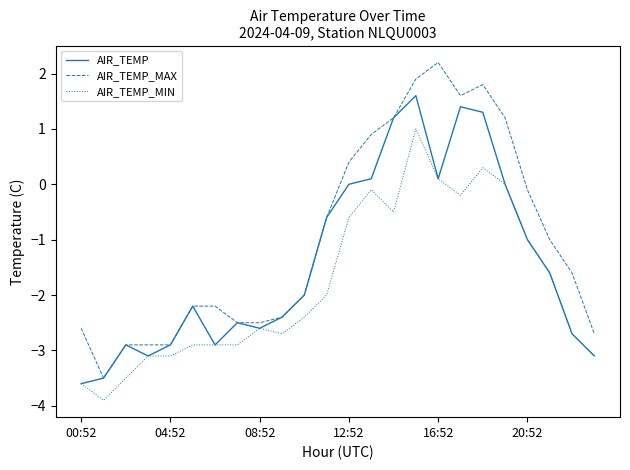

Which series has the largest total across all categories?

AIR_TEMP_MAX